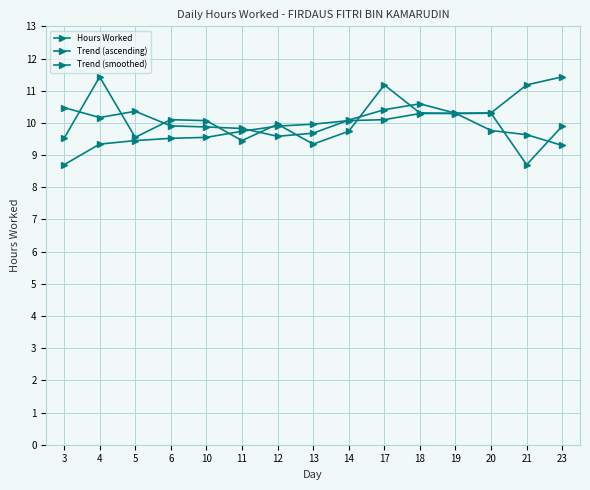

Does the chart have visible grid lines?

Yes